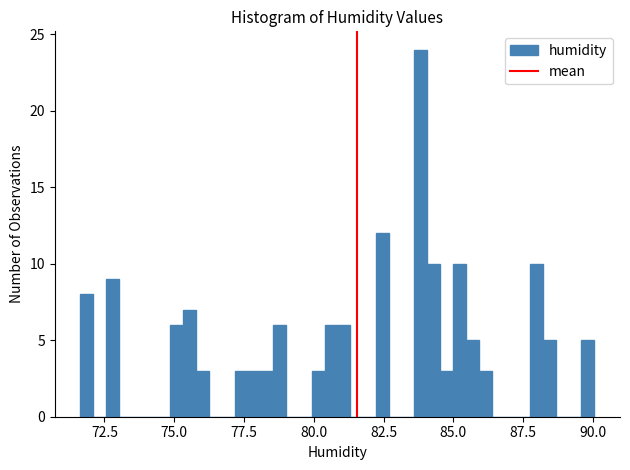

Around what value on the x-axis is the tallest bar? Give the approximate position of its centre, as read against the axis.

84.0